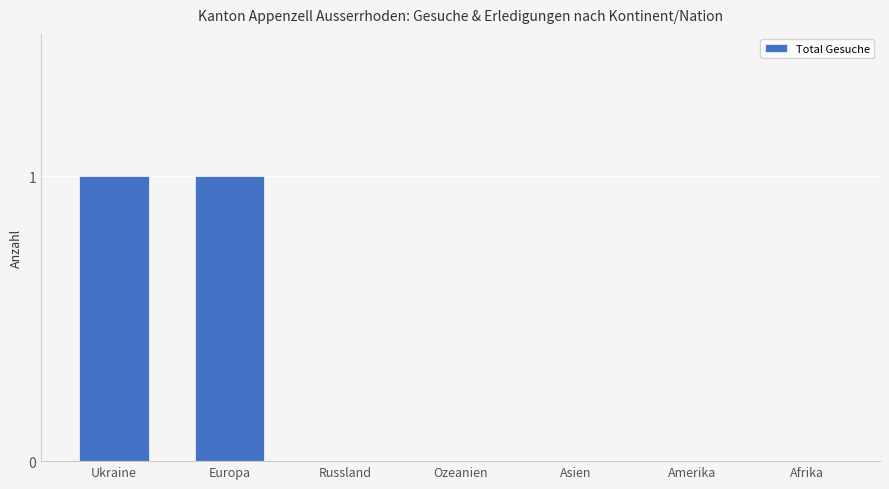

Which has a higher value, Amerika or Europa?

Europa